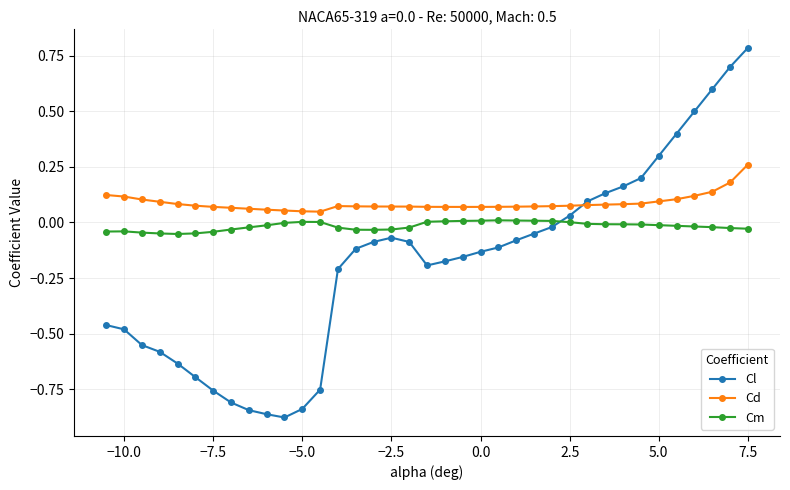

What is the value of the Cl point at the 36th from the left?

0.7